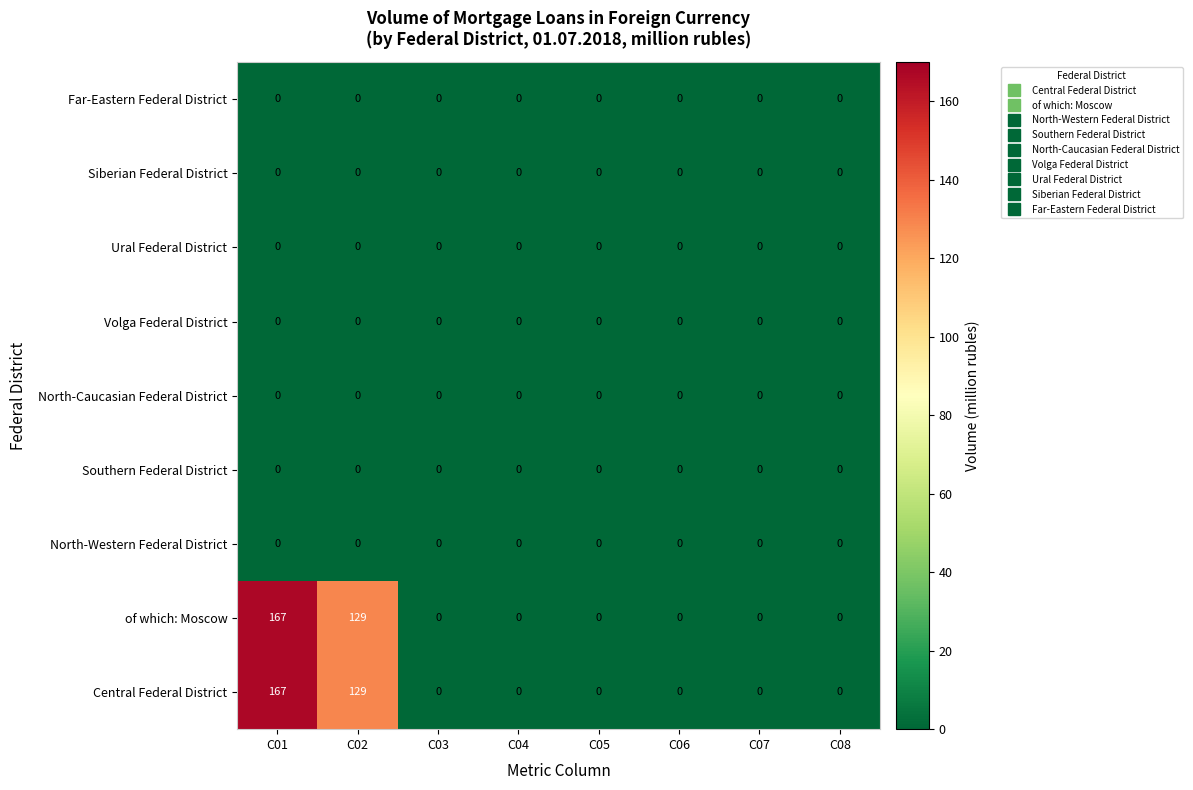

Is it true that Central Federal District equals 51 at C04?

False